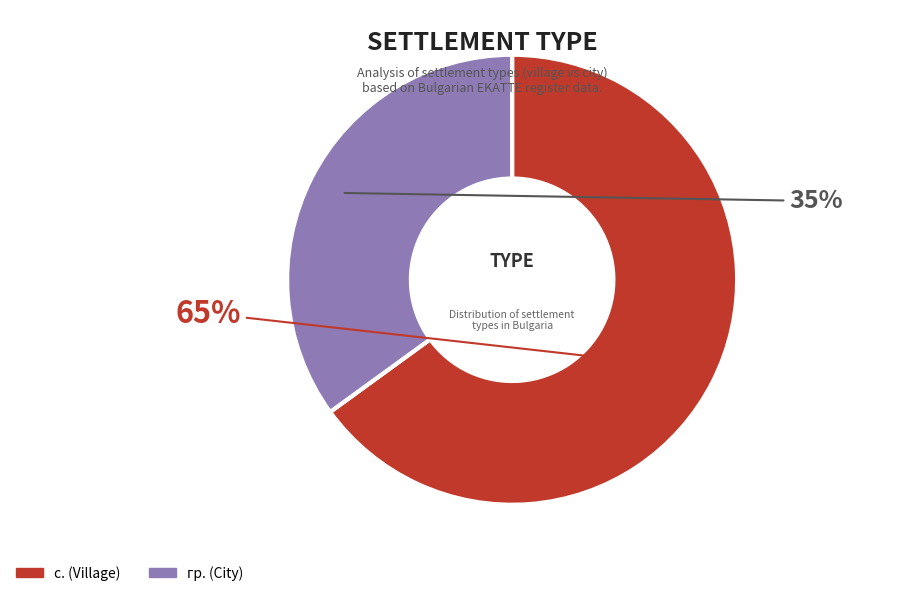

Which slice is the largest?

с.